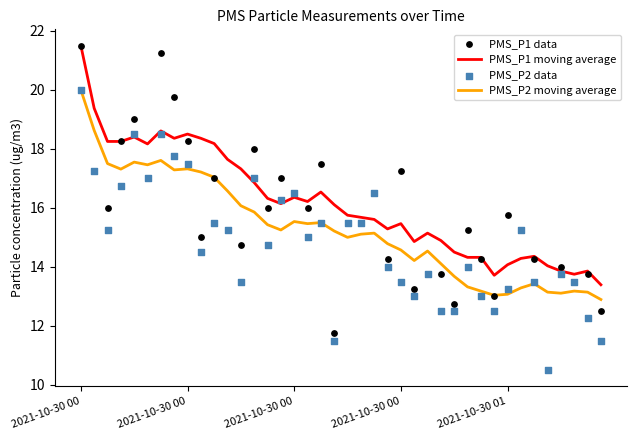

Which series reaches the minimum Y coordinate?

PMS_P1 data